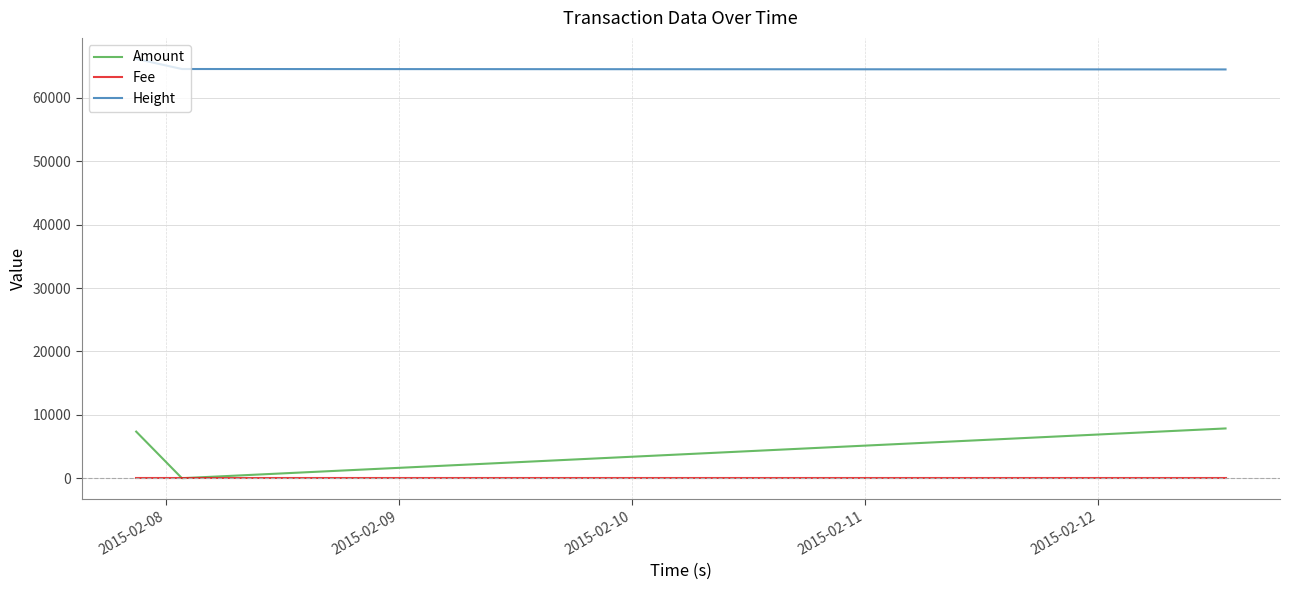

Which series has the largest range (max minus min)?

Amount